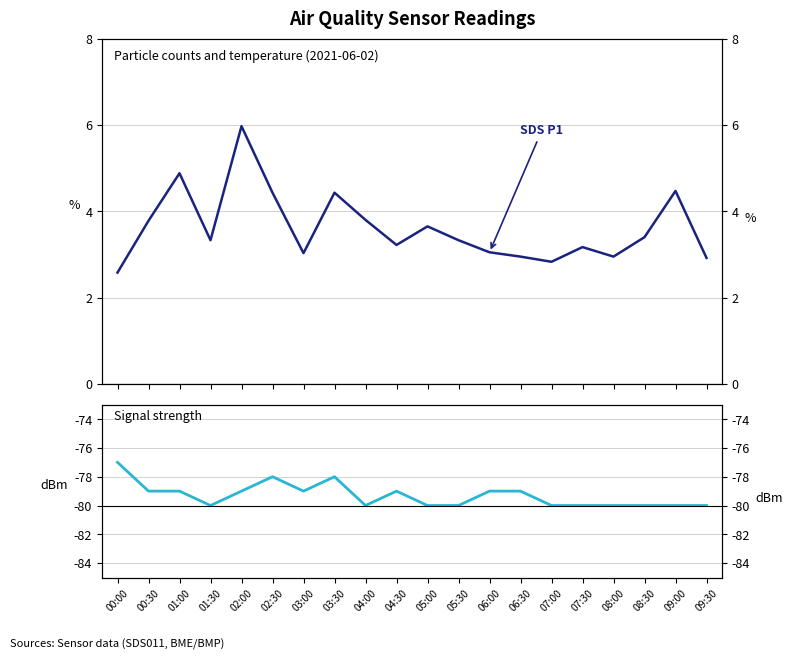

Rank the categories by SDS P1 (µg/m³) value from lowest to highest.

00:00, 07:00, 09:30, 06:30, 08:00, 03:00, 06:00, 07:30, 04:30, 01:30, 05:30, 08:30, 05:00, 00:30, 04:00, 02:30, 03:30, 09:00, 01:00, 02:00